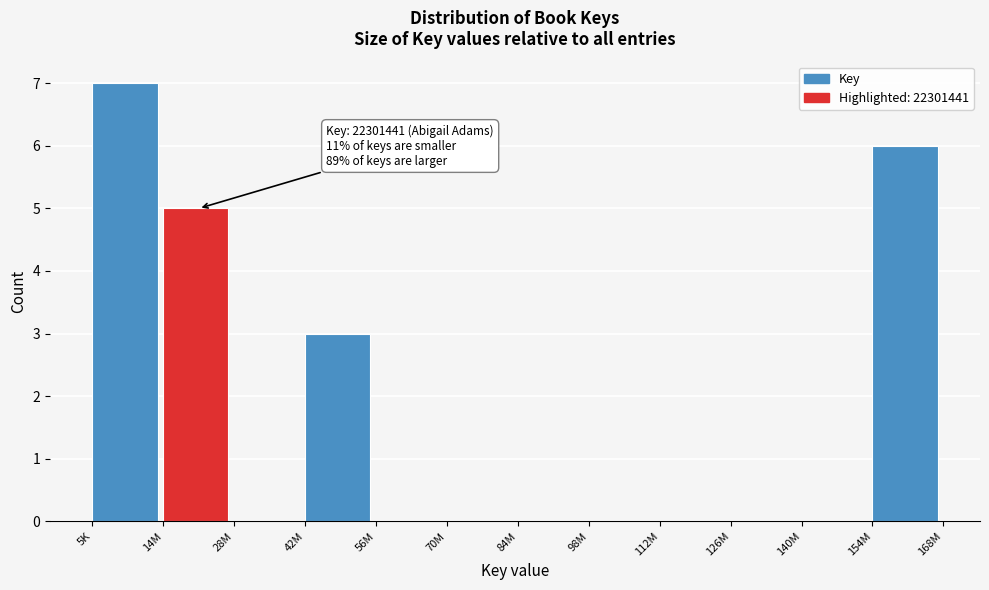

Reading left to right, list all the values displayed in this chart.

5K=7	14M=5	28M=0	42M=3	56M=0	70M=0	84M=0	98M=0	112M=0	126M=0	140M=0	154M=6